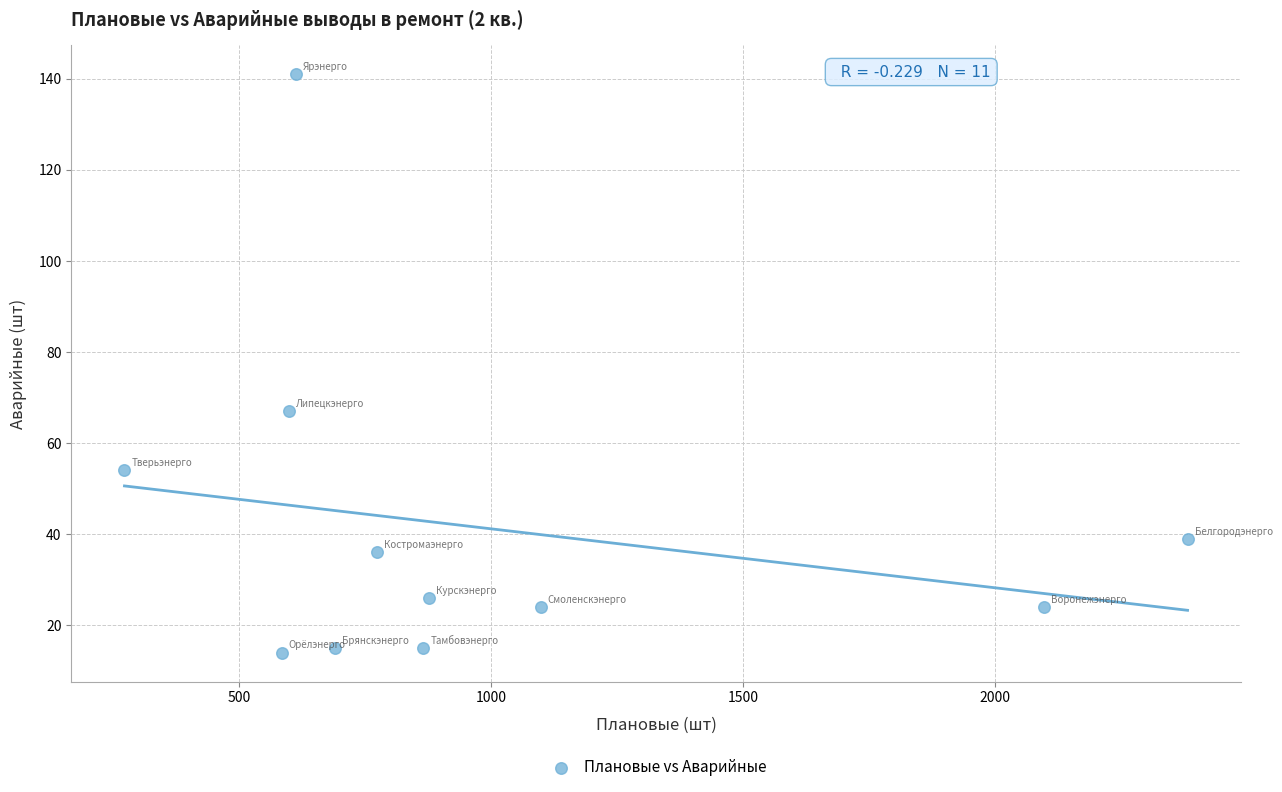

What is the average Y value?

41